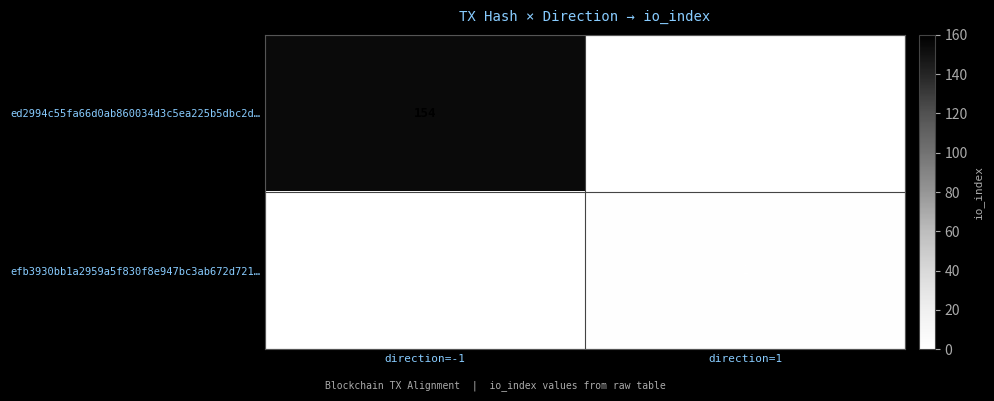

Is it true that ed2994c55fa66d0ab860034d3c5ea225b5dbc2d… equals 34 at direction=-1?

False